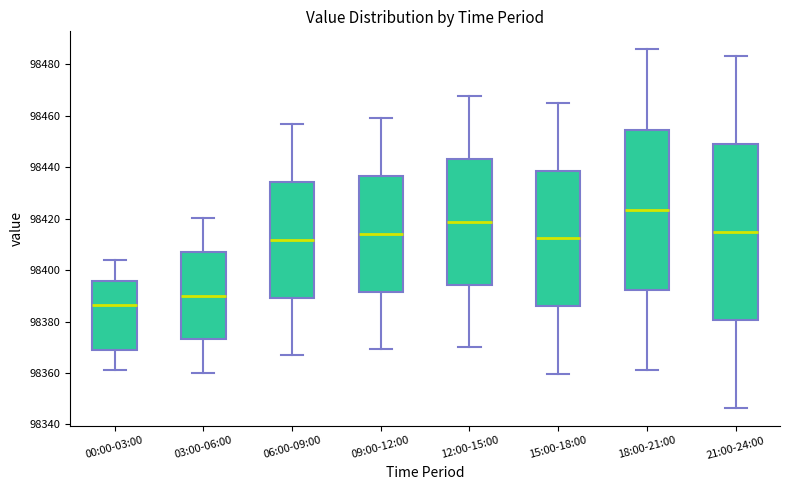

Reading left to right, read every box against the y-axis: the position of its median line, the range the box covers, and the ends of its whiskers. The values are not printed on the chart, so give them approximately, as read against the axis.

00:00-03:00: median 98386, box 98370 to 98396, whiskers 98362 to 98404
03:00-06:00: median 98390, box 98374 to 98408, whiskers 98360 to 98420
06:00-09:00: median 98412, box 98390 to 98434, whiskers 98366 to 98456
09:00-12:00: median 98414, box 98392 to 98436, whiskers 98370 to 98458
12:00-15:00: median 98418, box 98394 to 98444, whiskers 98370 to 98468
15:00-18:00: median 98412, box 98386 to 98438, whiskers 98360 to 98466
18:00-21:00: median 98424, box 98392 to 98454, whiskers 98362 to 98486
21:00-24:00: median 98414, box 98380 to 98448, whiskers 98346 to 98484